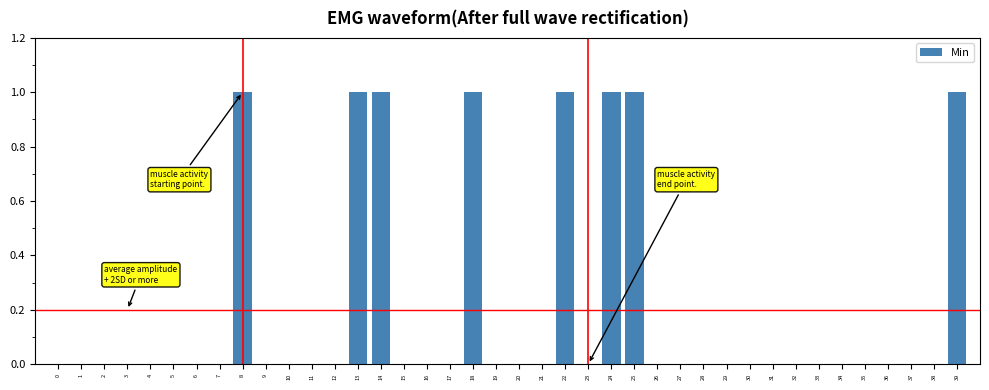

Which has a higher value, 8 or 27?

8